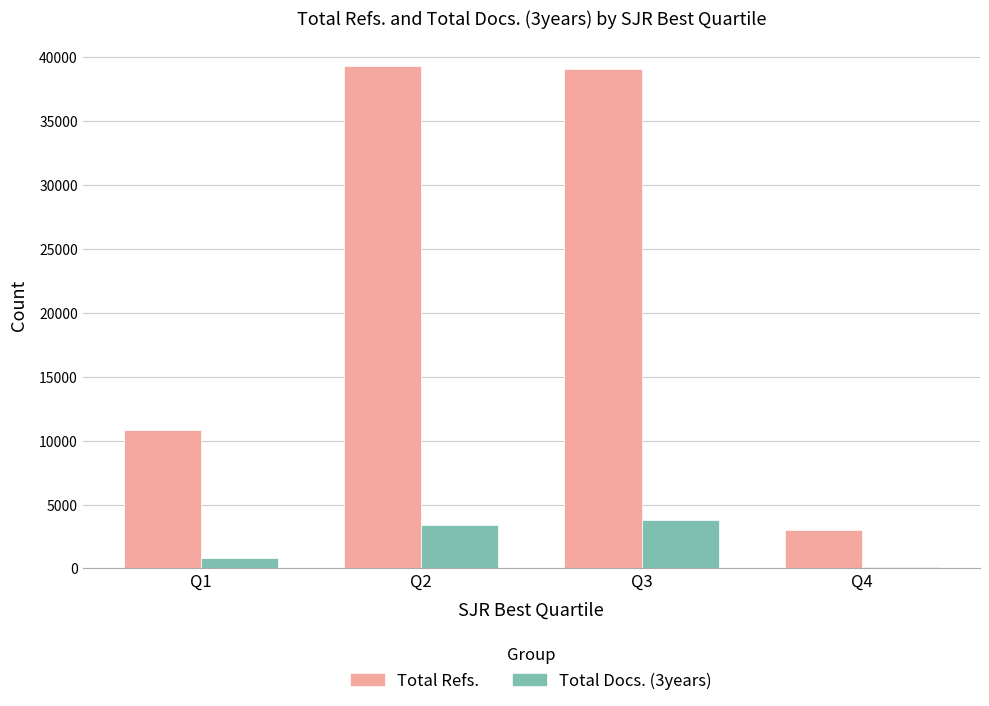

Is it true that Total Docs. (3years) equals 4871 at Q2?

False